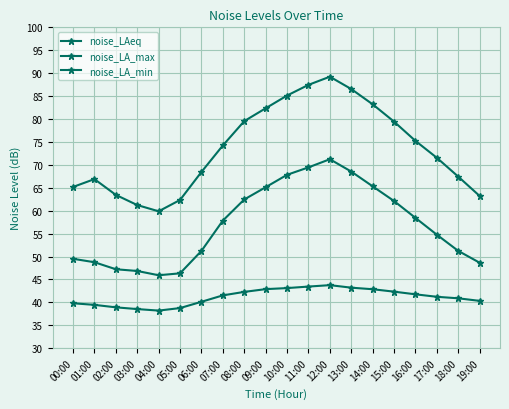

Between 11:00 and 16:00, which series saw the biggest shift?

noise_LA_max